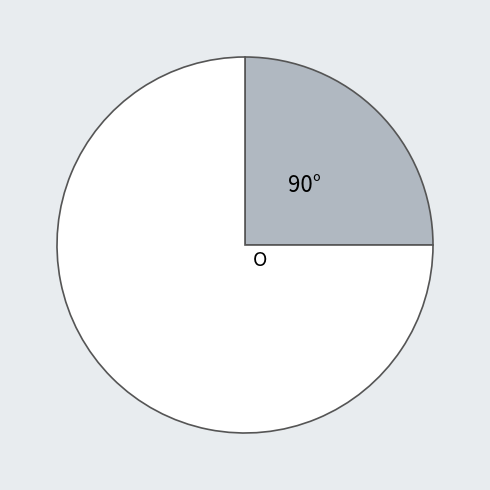

Is there a majority slice in this chart?

Yes